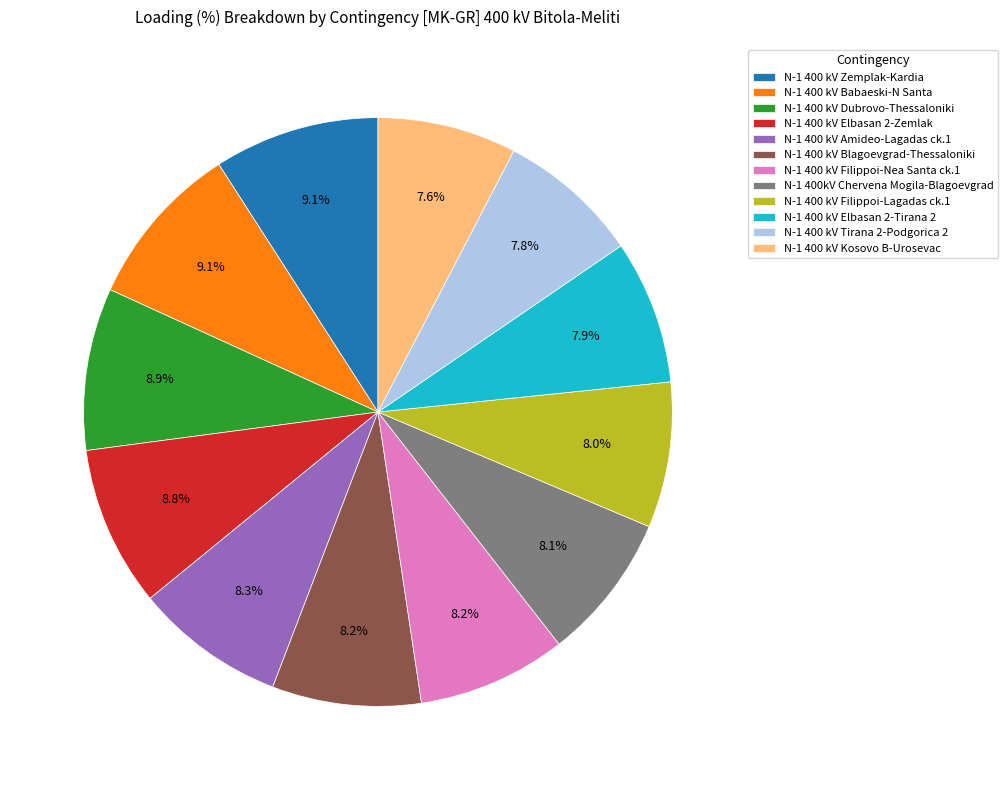

The N-1 400 kV Elbasan 2-Tirana 2 slice represents 8% of the pie. True or false?

True